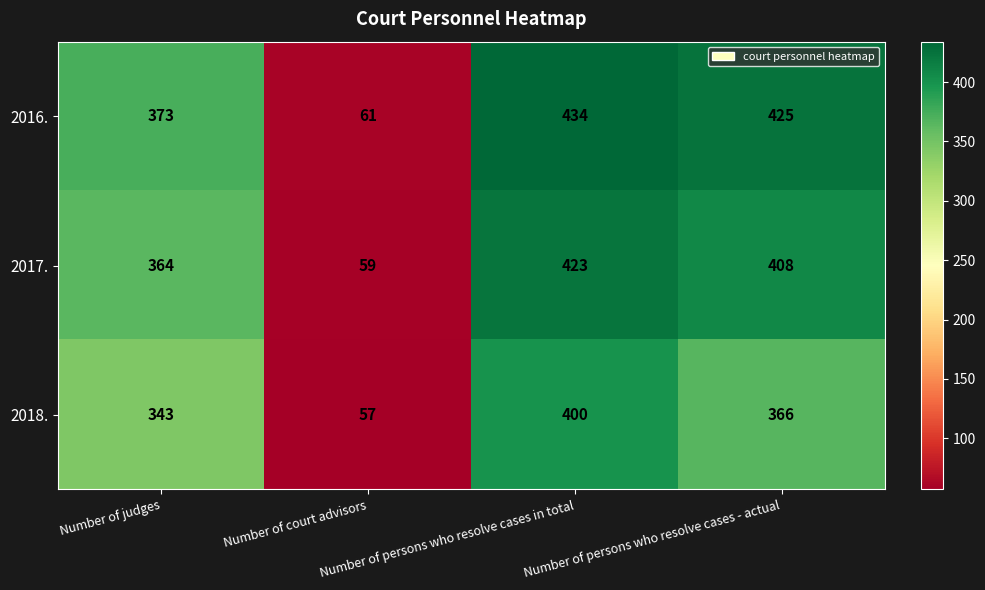

What is the minimum value for 2016.?

61